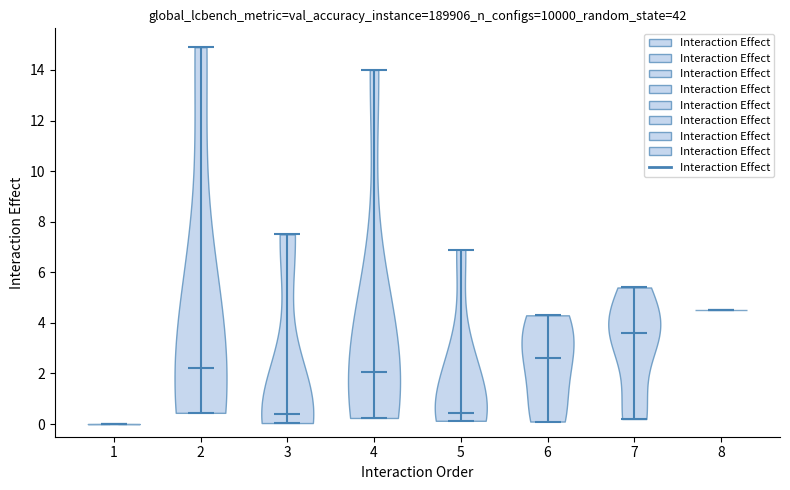

Which violin has the lowest median line?

1